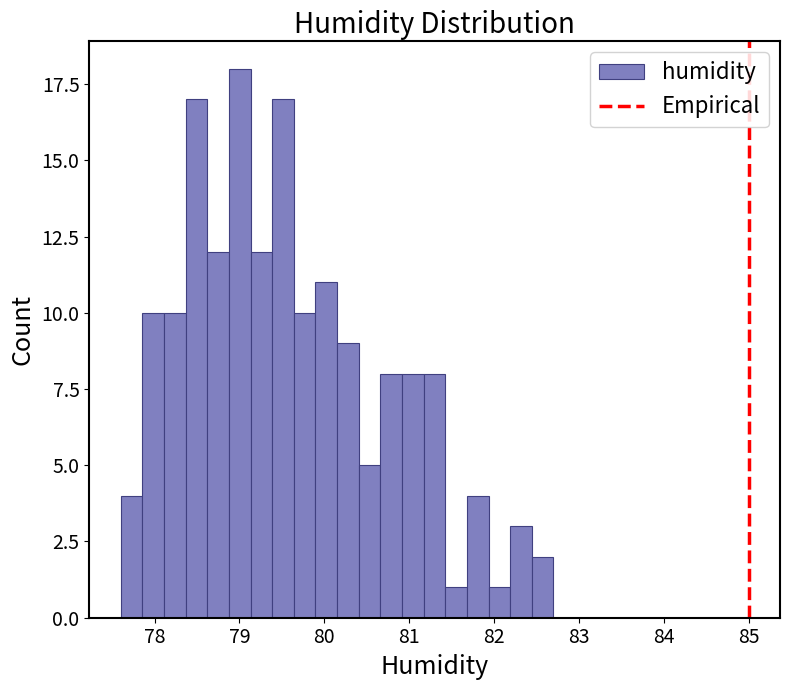

Around what value on the x-axis is the tallest bar? Give the approximate position of its centre, as read against the axis.

79.0